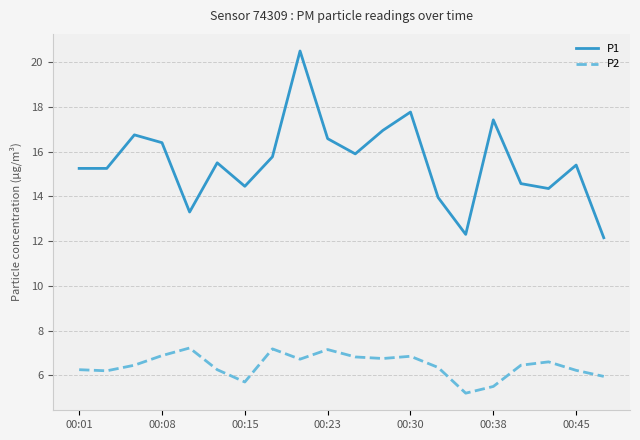

Rank the series by their maximum value, from highest to lowest.

P1, P2